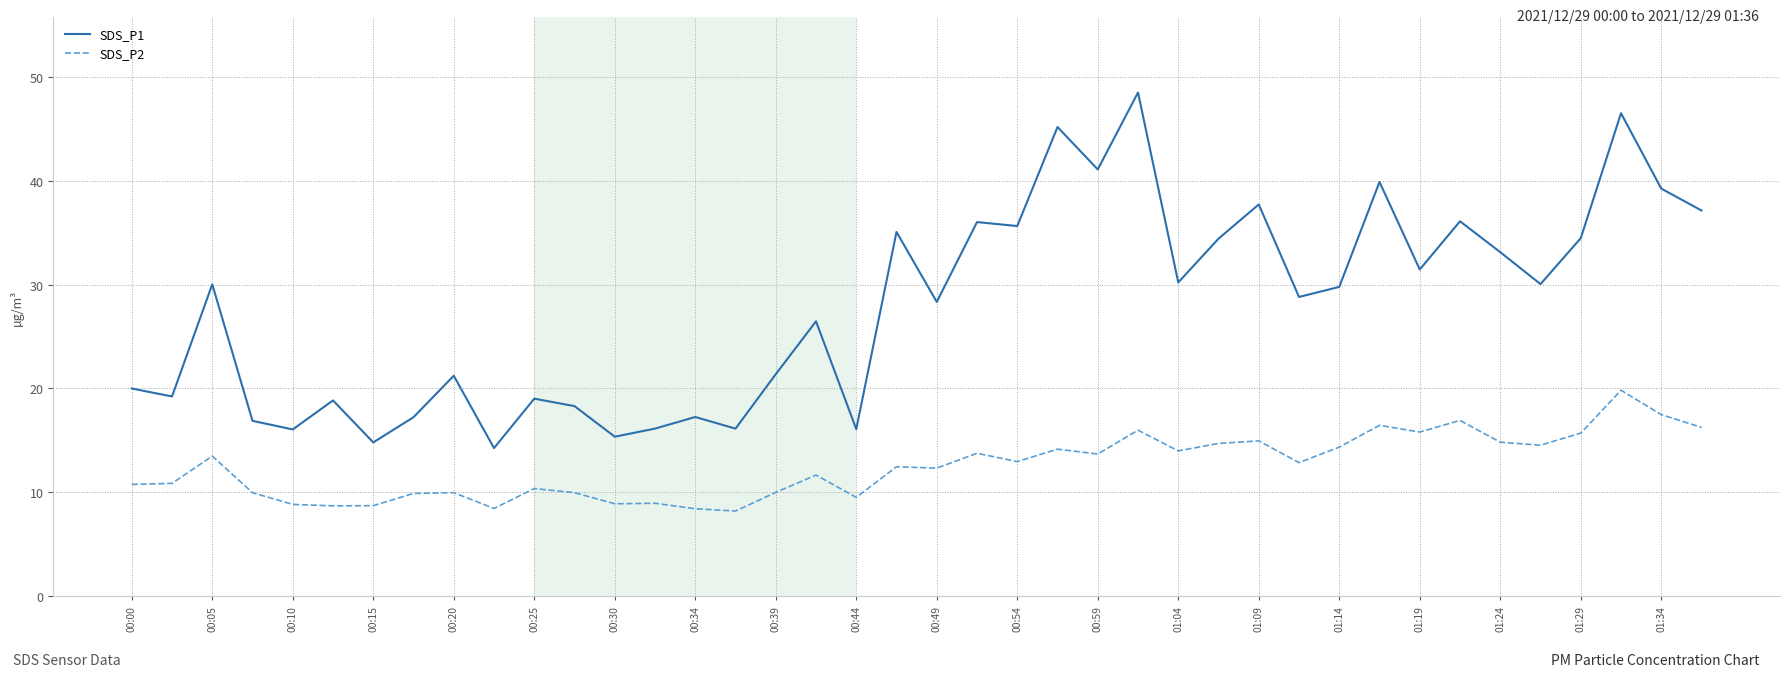

True or false: SDS_P2 and SDS_P1 intersect in this chart.

False